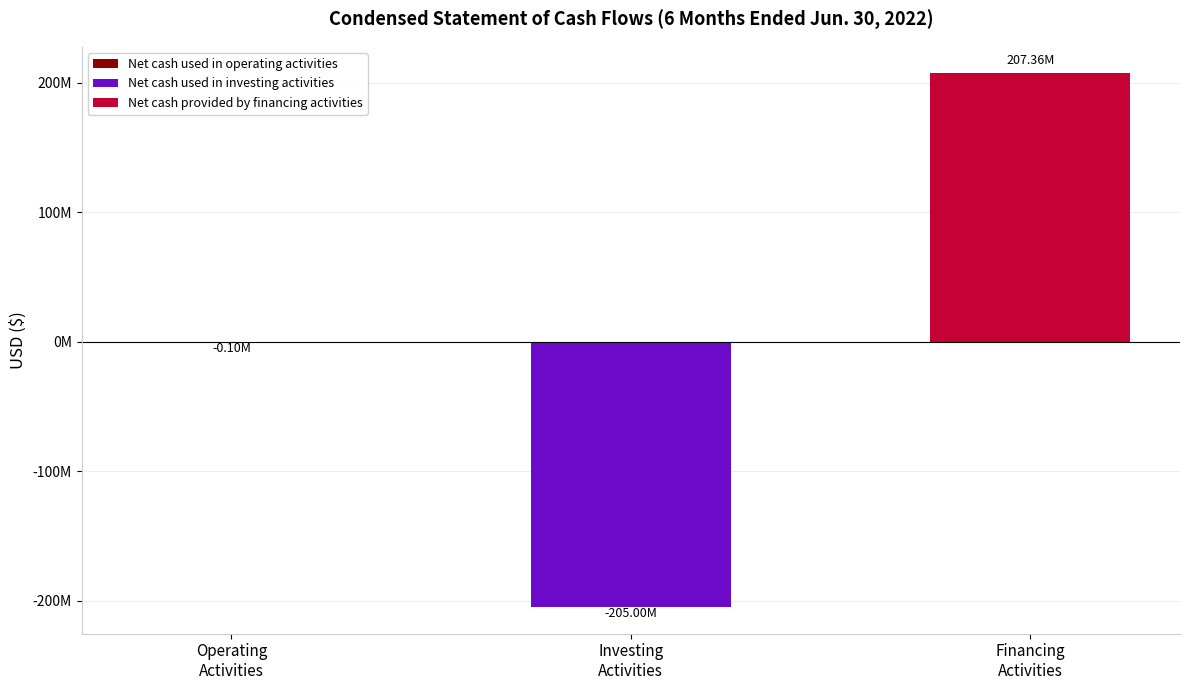

Between Financing
Activities and Investing
Activities, which is larger?

Financing
Activities